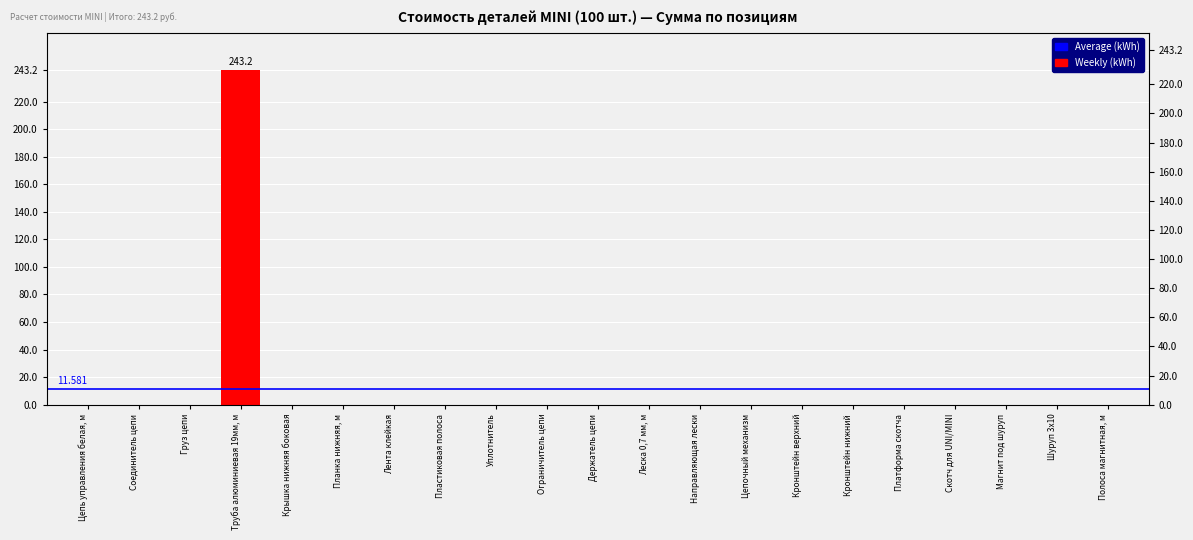

Rank the categories by value from lowest to highest.

Цепь управления белая, м, Соединитель цепи, Груз цепи, Крышка нижняя боковая, Планка нижняя, м, Лента клейкая, Пластиковая полоса, Уплотнитель, Ограничитель цепи, Держатель цепи, Леска 0,7 мм, м, Направляющая лески, Цепочный механизм, Кронштейн верхний, Кронштейн нижний, Платформа скотча, Скотч для UNI/MINI, Магнит под шуруп, Шуруп 3x10, Полоса магнитная, м, Труба алюминиевая 19мм, м